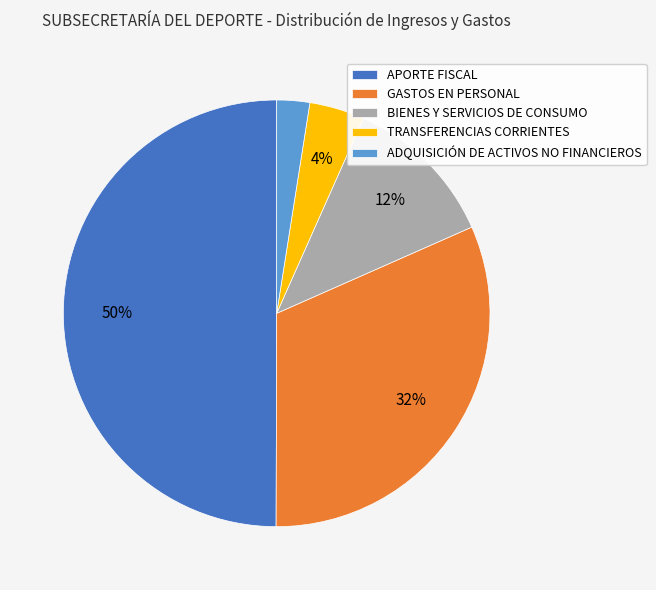

How many slices are in this pie chart?

5